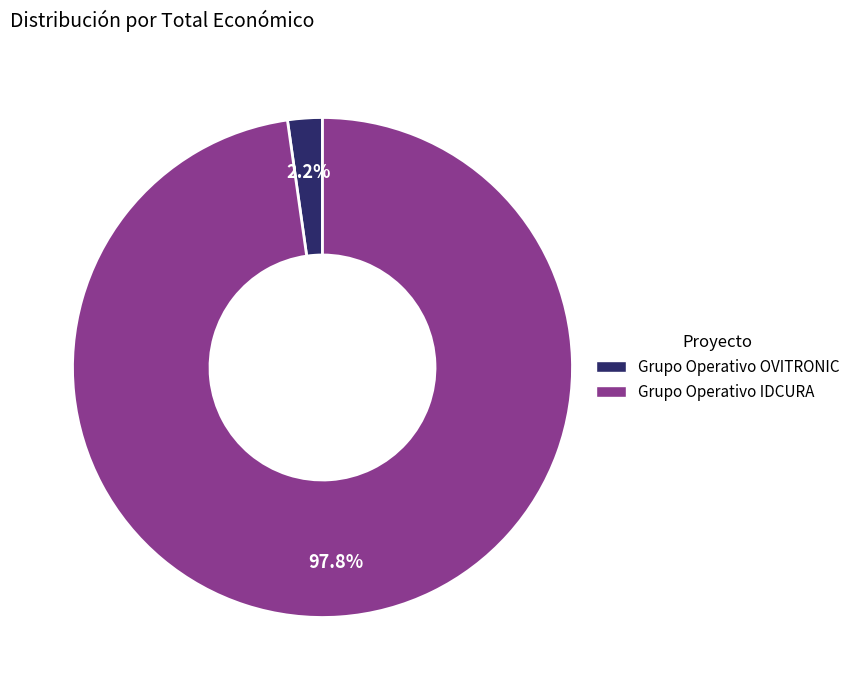

Which category accounts for the majority?

Grupo Operativo IDCURA